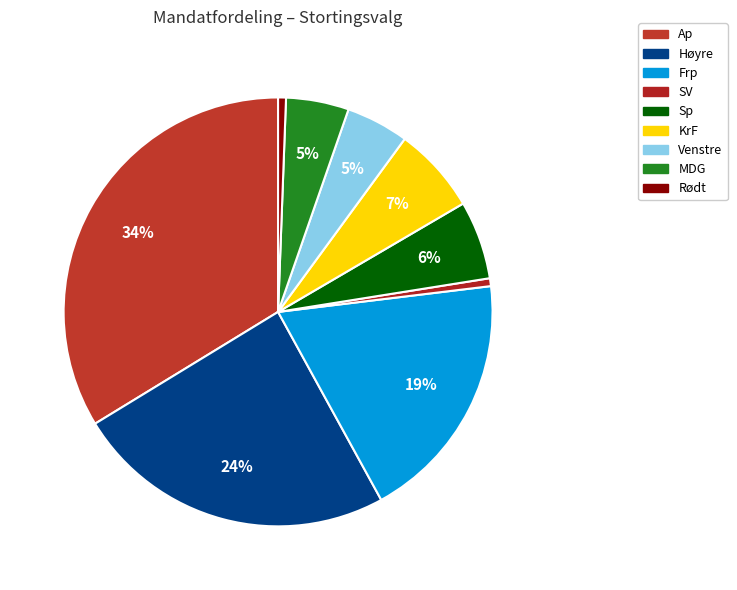

How many segments does this pie chart have?

9